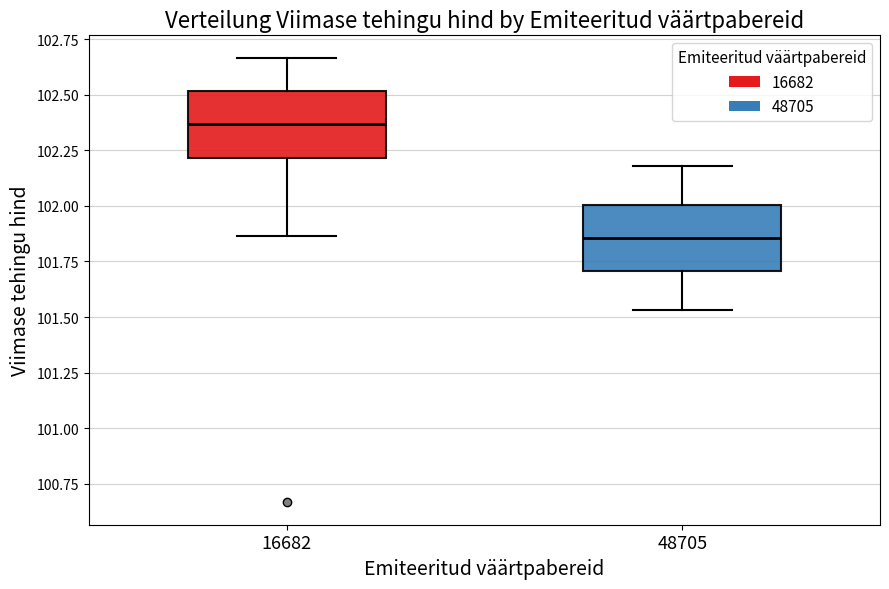

Where does the median line of the box at x = 16682 sit on the y-axis? The values are not printed on the chart, so give them approximately, as read against the axis.

102.35